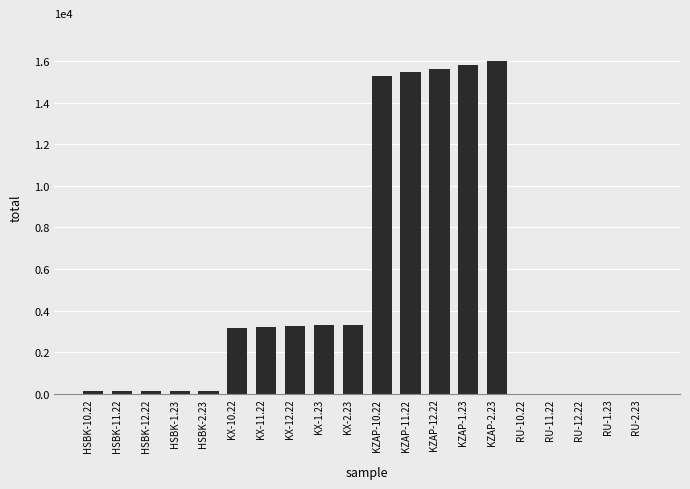

Are the bars horizontal?

No